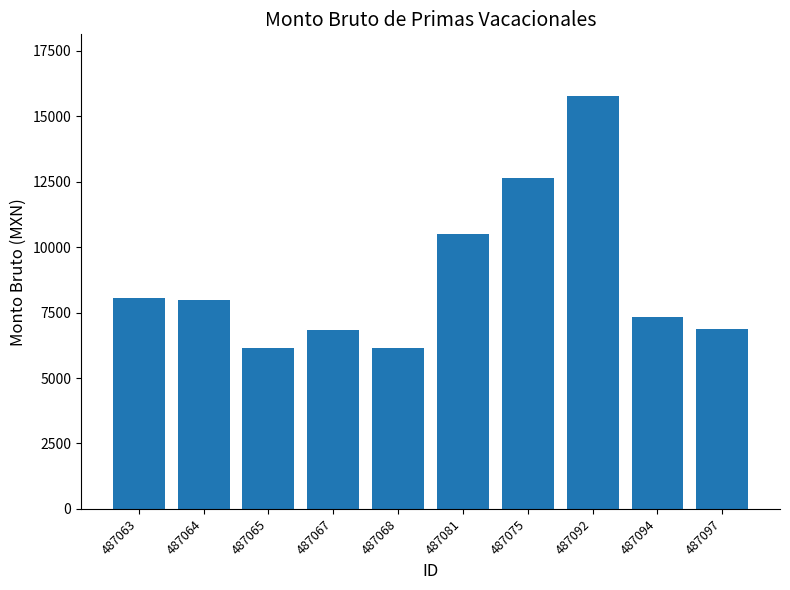

Which has a higher value, 487097 or 487081?

487081